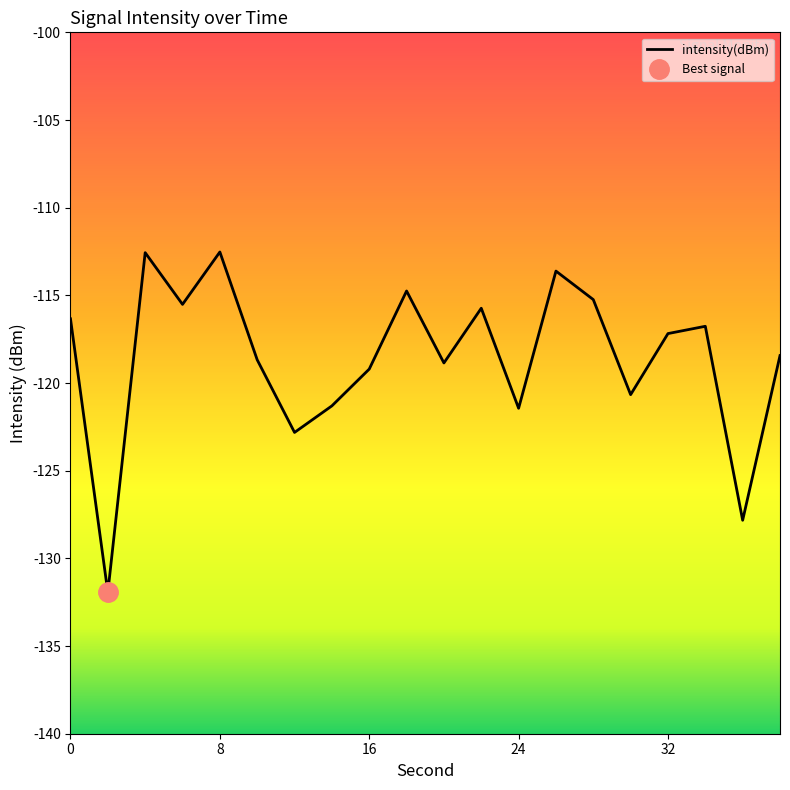

How many lines are shown in the chart?

1